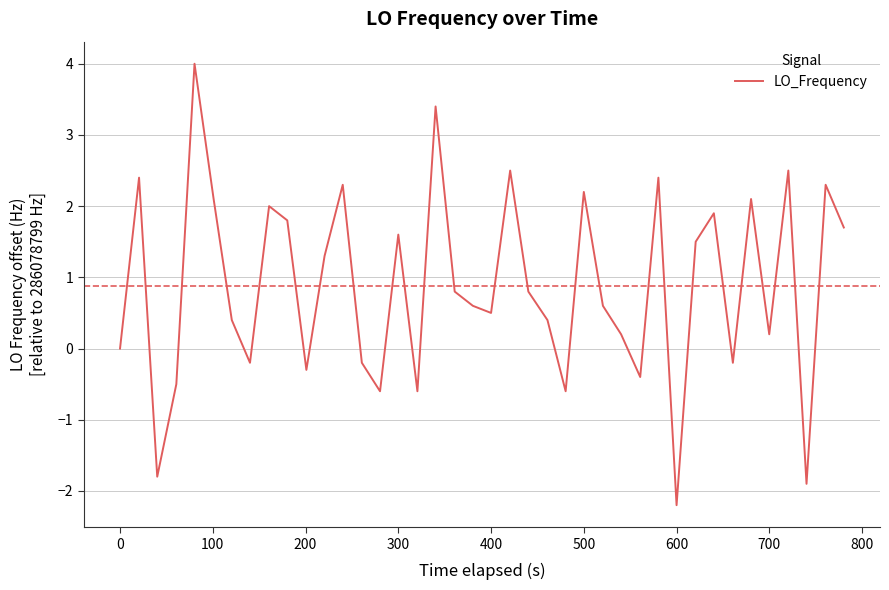

What is the difference between the maximum and minimum values?

6.2